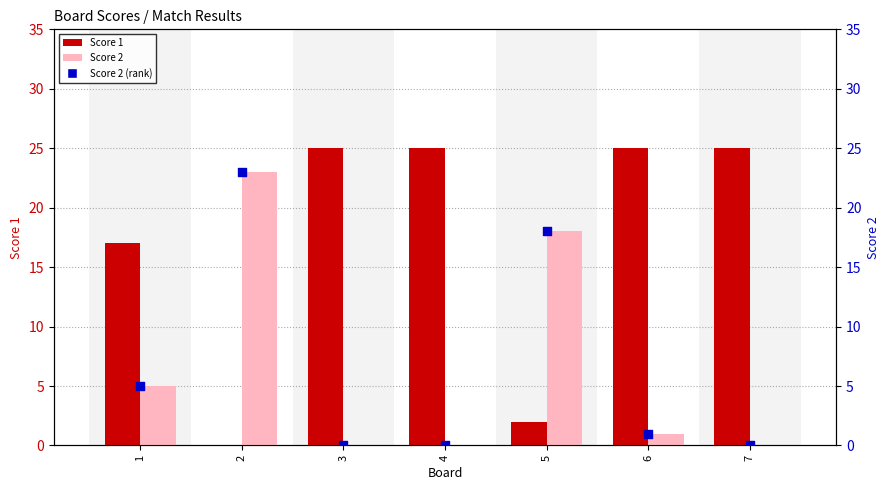

Which series contains the highest Y value?

Score 1